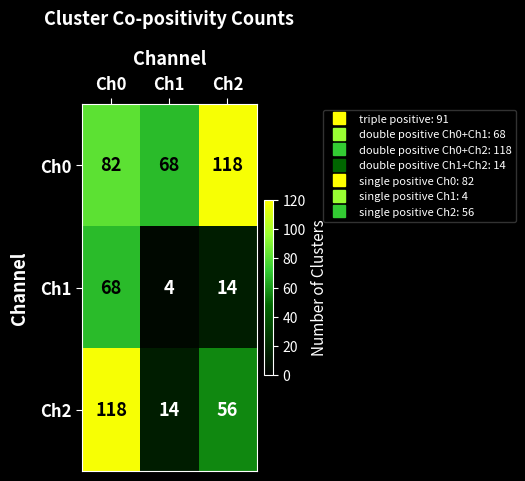

What is the spread (max minus min) of values at Ch2?

104